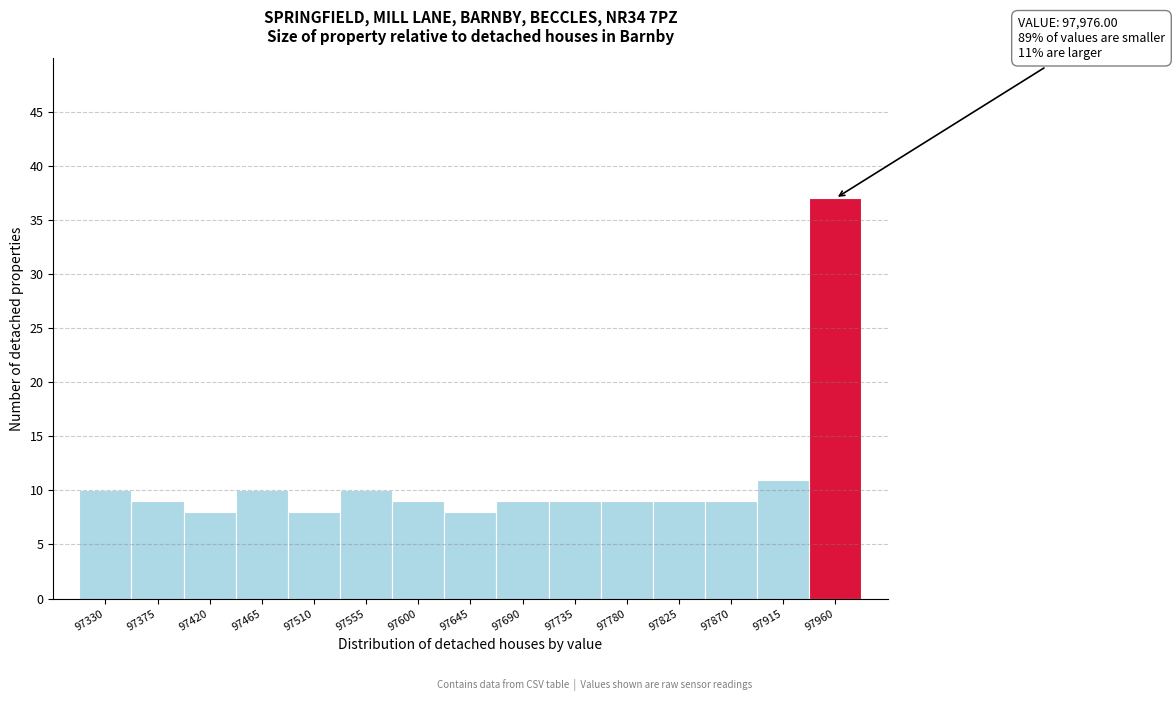

Reading left to right, transcribe all the data shown in this chart.

10	9	8	10	8	10	9	8	9	9	9	9	9	11	37